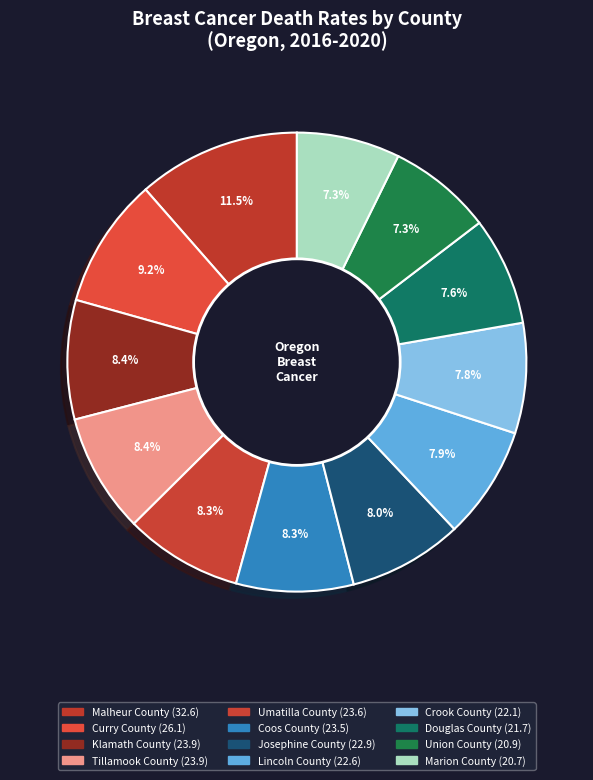

Count the number of slices in the pie.

12